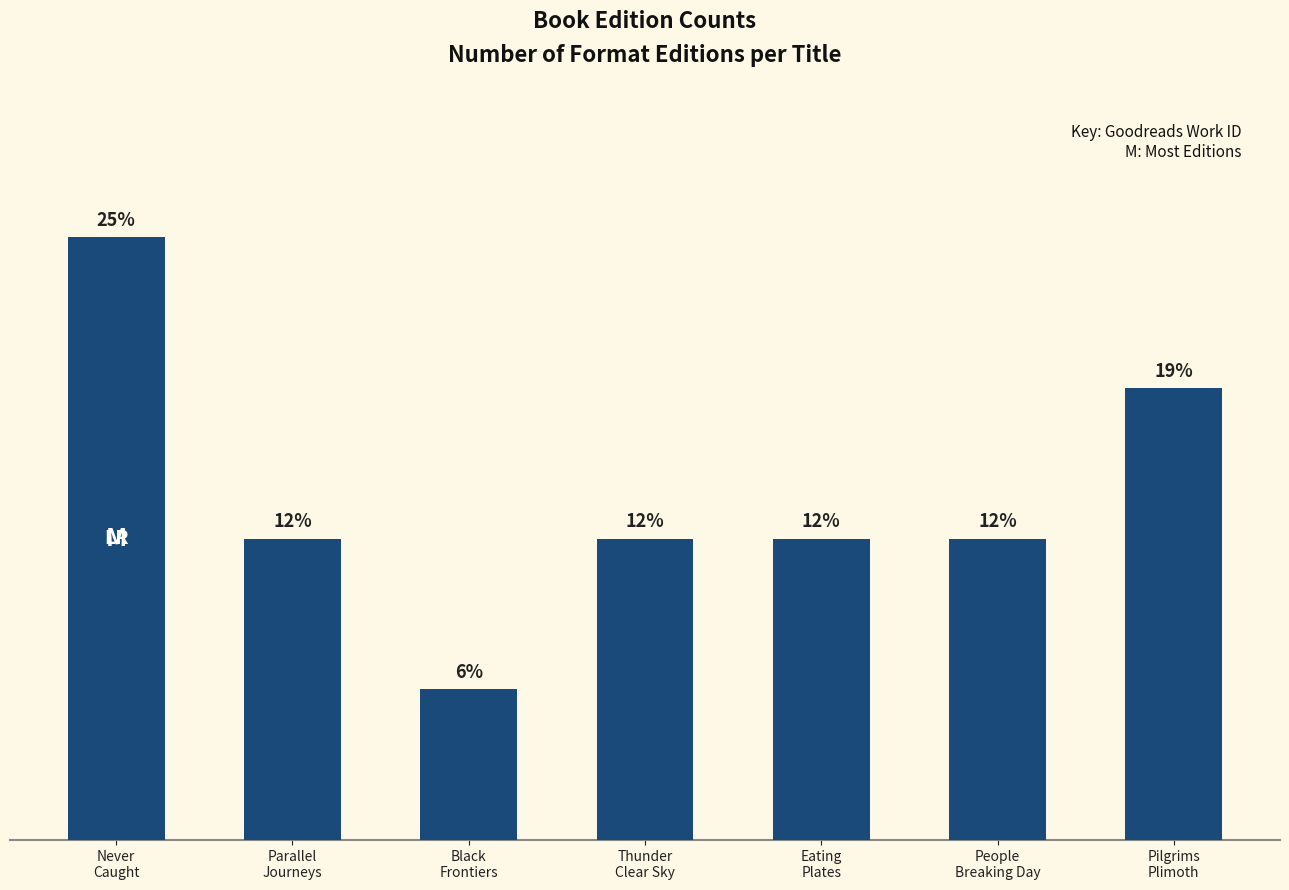

Are the bars horizontal?

No